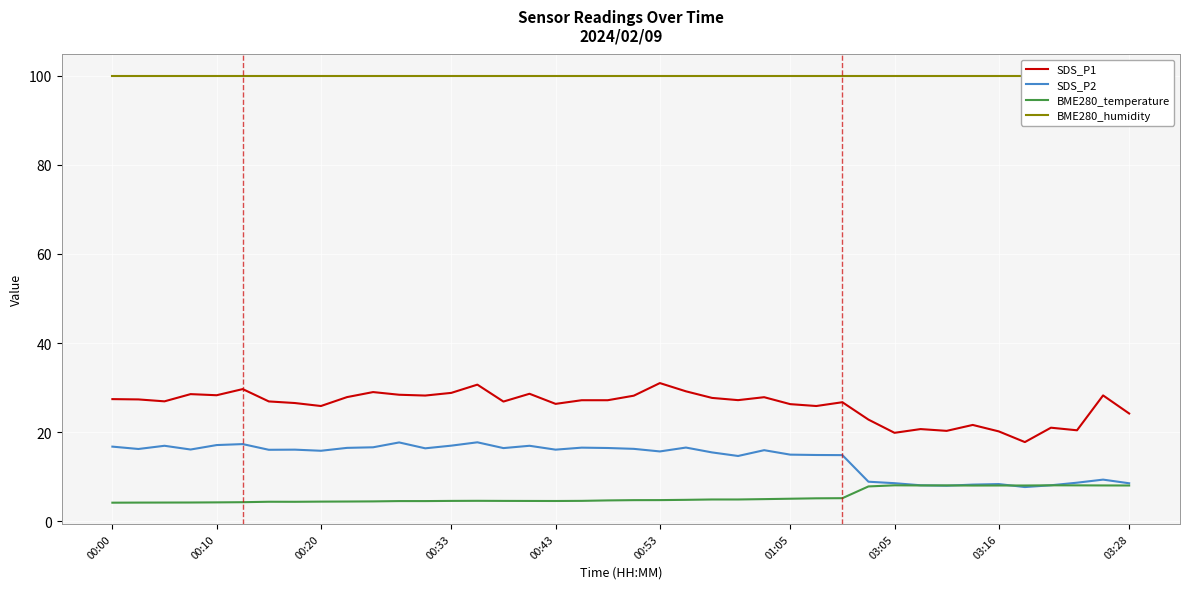

At how many categories does at least one series exceed 38?

40